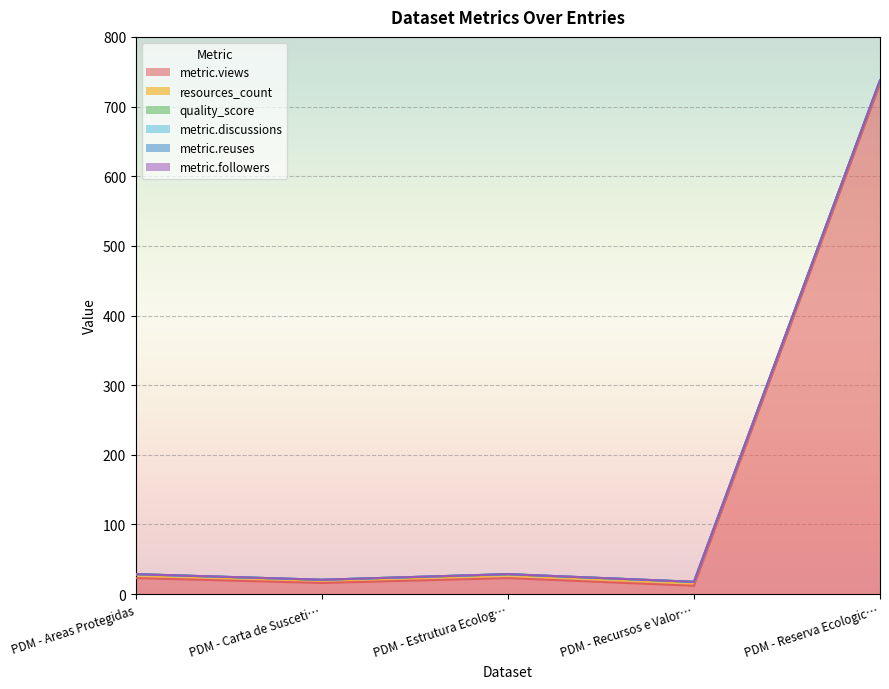

Count the number of categories in the chart.

5